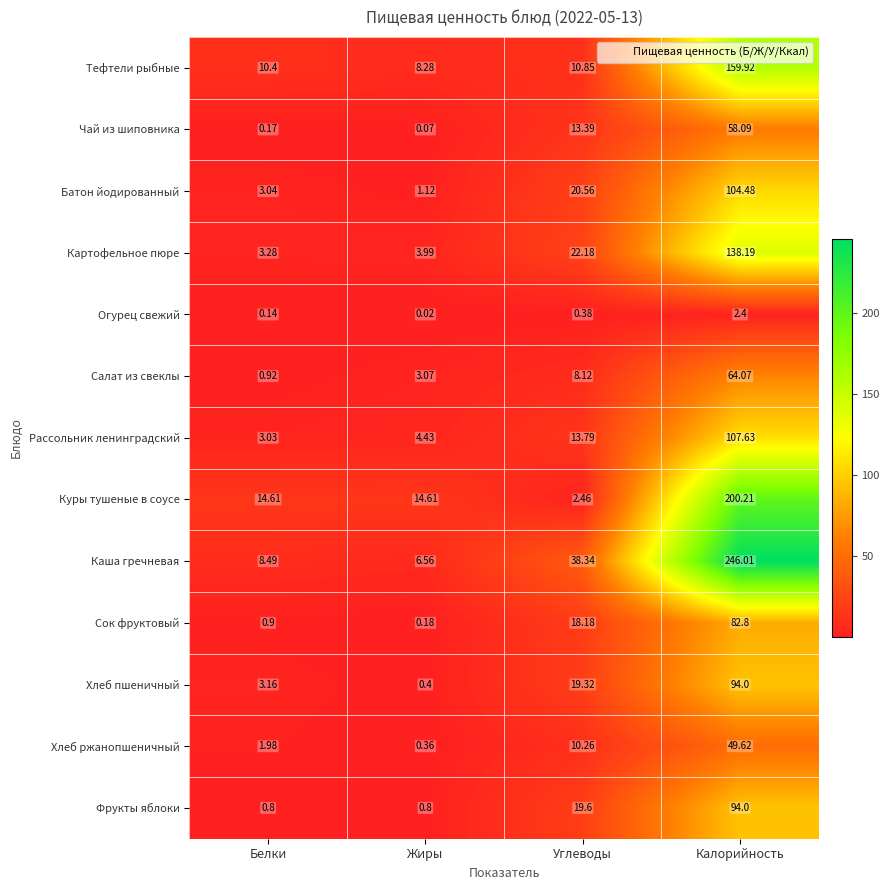

Which series has the largest total across all categories?

Каша гречневая